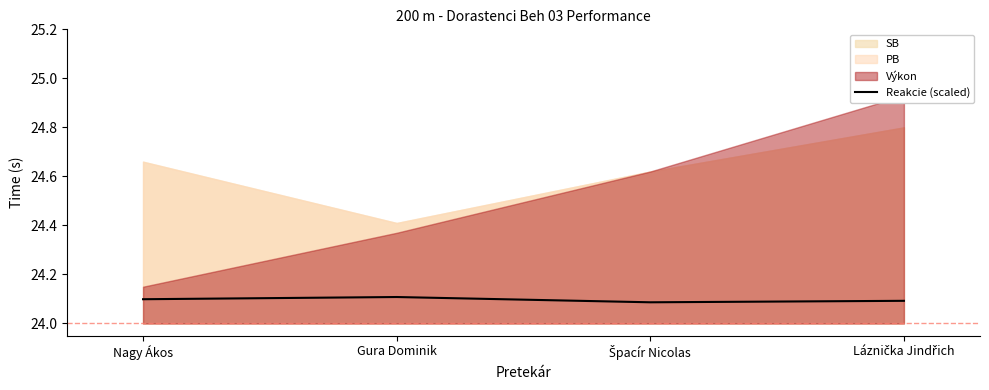

Reading left to right, list all the values displayed in this chart.

24.1	24.1	24.1	24.1